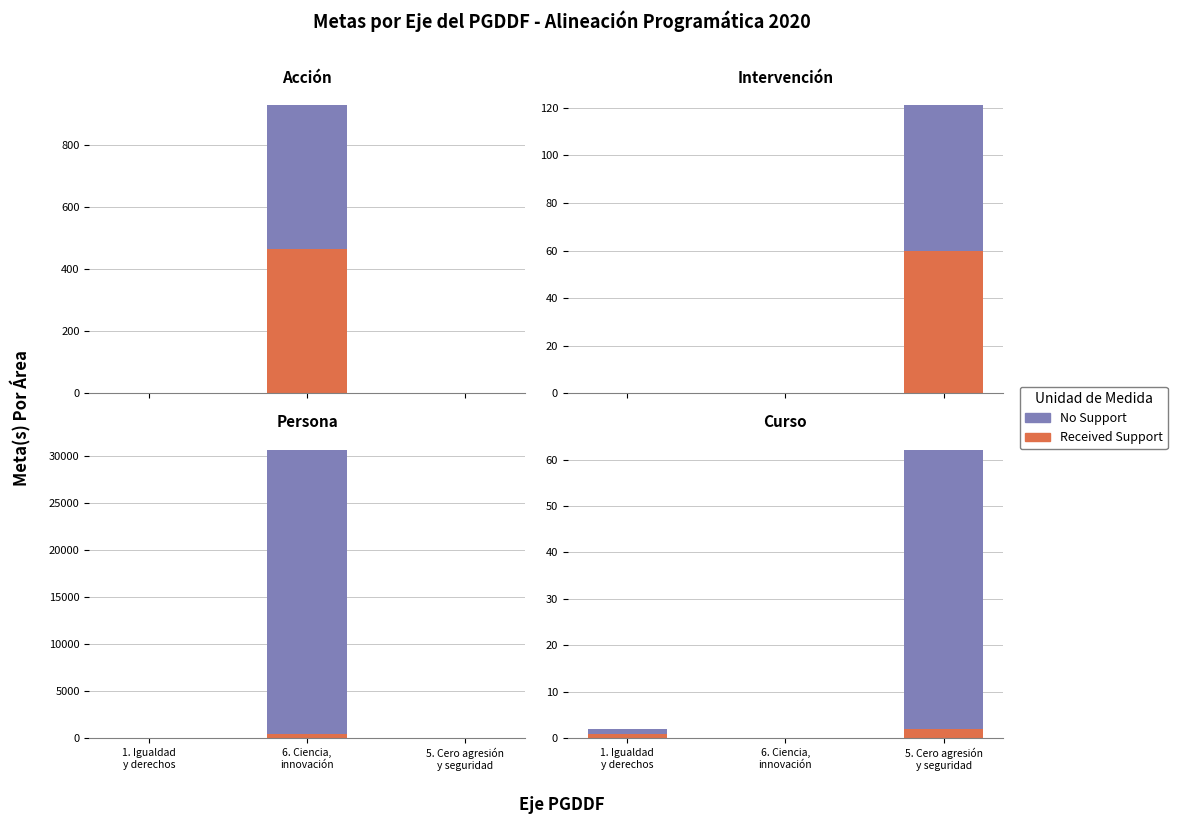

Which series has the largest range (max minus min)?

No Support